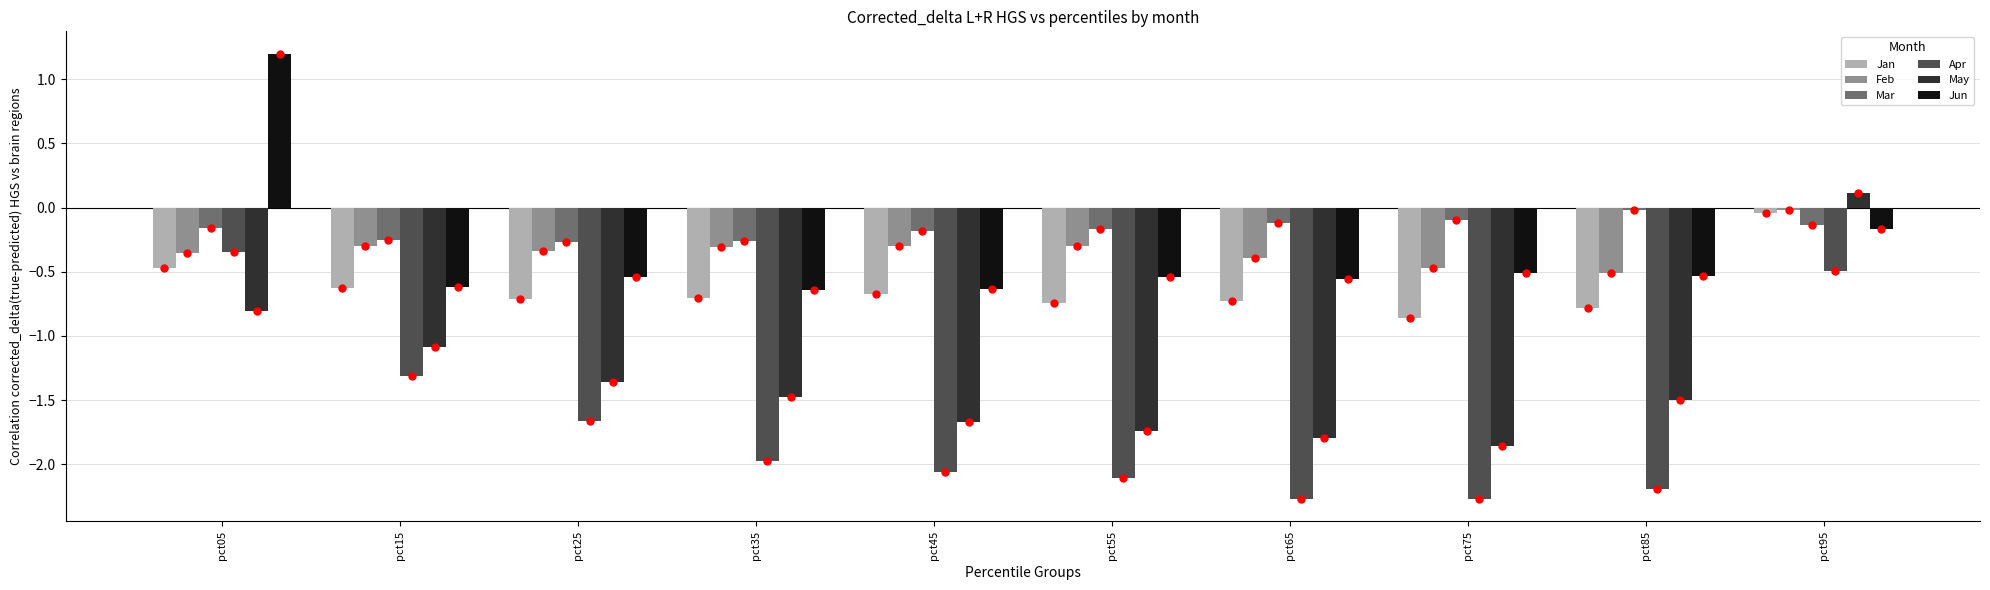

At which category is the sum across all series the highest?

pct95